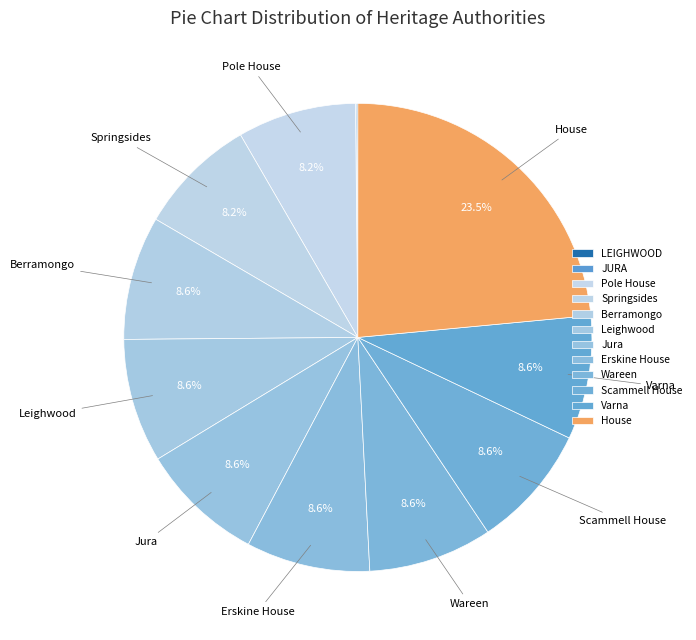

Does House represent more than half of the total?

No